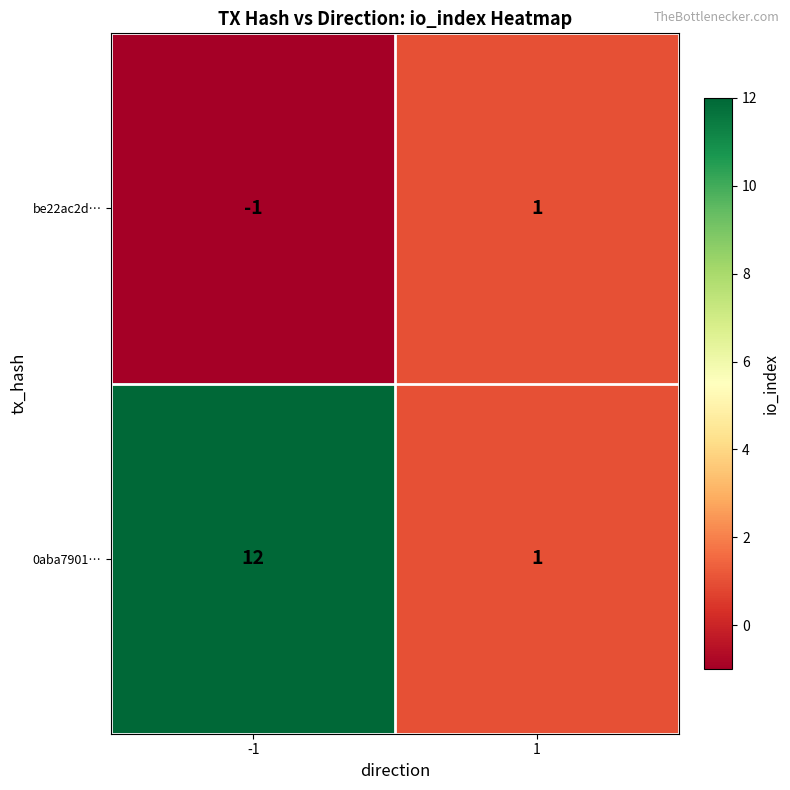

The be22ac2d… series shows 2 at 1. True or false?

False